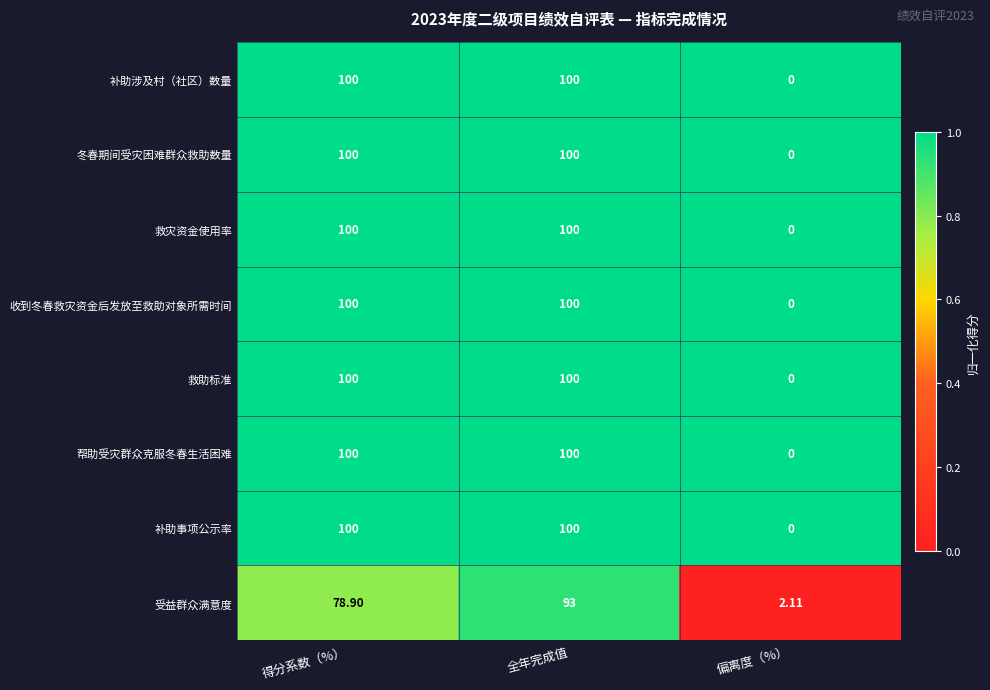

At which category does the chart reach its minimum across all series?

偏离度（%）